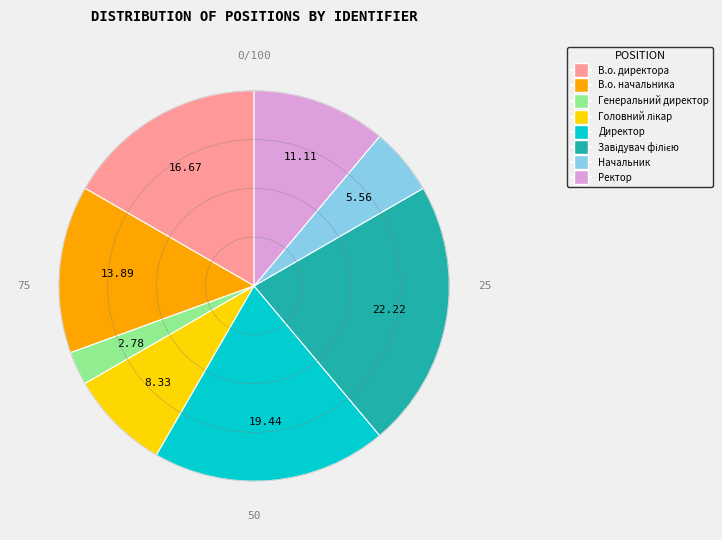

What is the smallest slice in the pie chart?

Генеральний директор